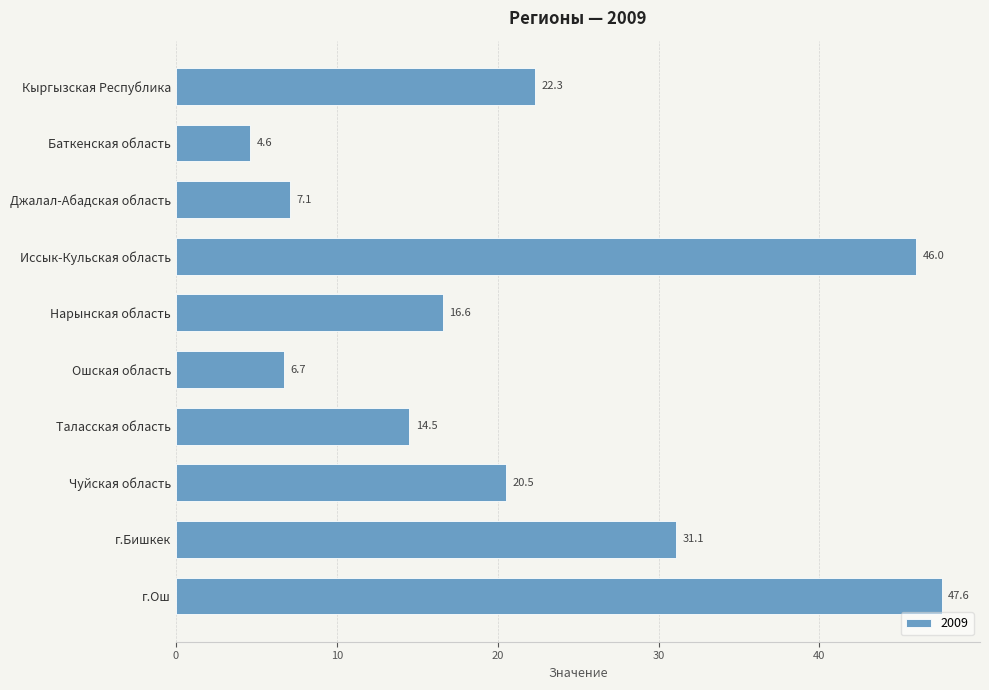

Reading bottom to top, extract all data points from this chart.

г.Ош=47.6	г.Бишкек=31.1	Чуйская область=20.5	Таласская область=14.5	Ошская область=6.7	Нарынская область=16.6	Иссык-Кульская область=46.0	Джалал-Абадская область=7.1	Баткенская область=4.6	Кыргызская Республика=22.3